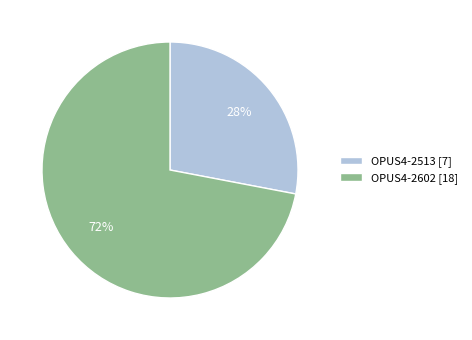

To the nearest percent, what is the difference between the largest and smallest slice percentages?

44%